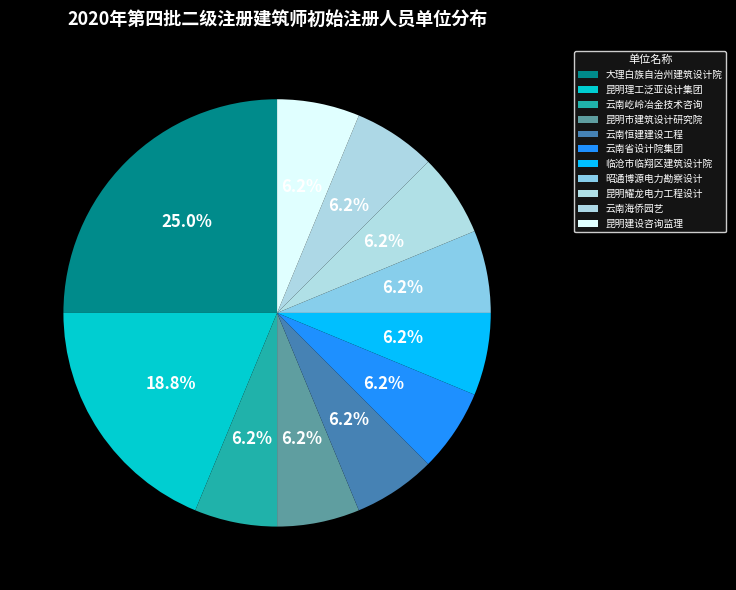

Rank the categories by value from highest to lowest.

大理白族自治州建筑设计院, 昆明理工泛亚设计集团有限公司, 云南屹岭冶金技术咨询有限公司, 昆明市建筑设计研究院股份有限公司, 云南恒建建设工程有限公司, 云南省设计院集团工程投资有限公司, 临沧市临翔区建筑设计院, 昭通博源电力勘察设计有限公司, 昆明耀龙电力工程设计有限公司, 云南海侨园艺有限公司, 昆明建设咨询监理有限公司